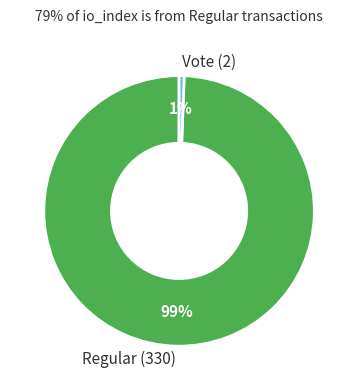

The Vote (2) slice represents 9% of the pie. True or false?

False